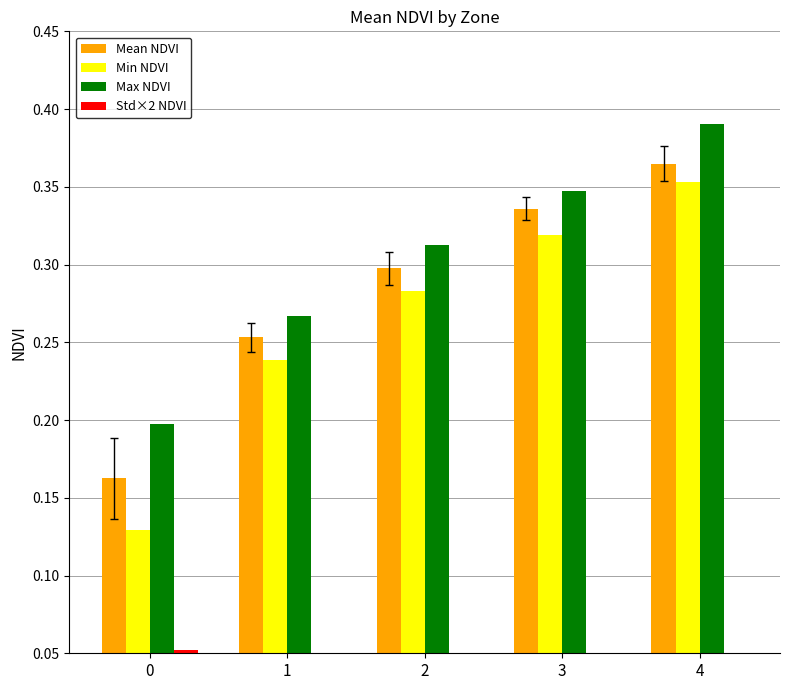

What is the sum of the Mean NDVI values at 1 and 4?

0.6